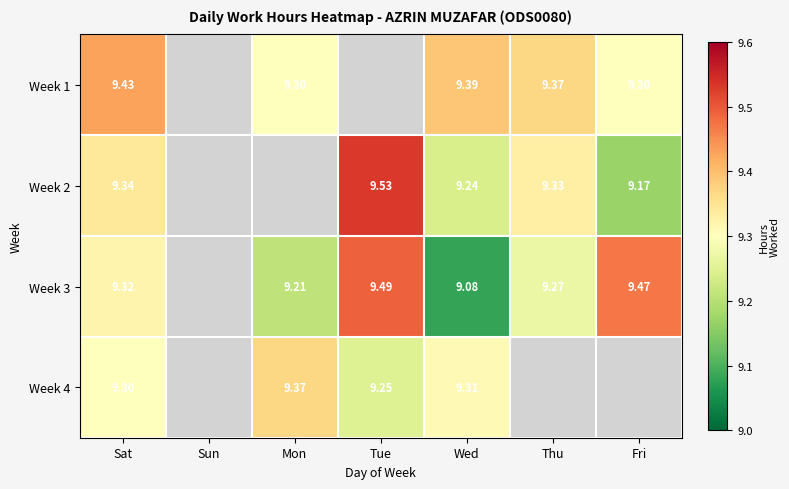

What is the maximum value shown in the chart?

9.5